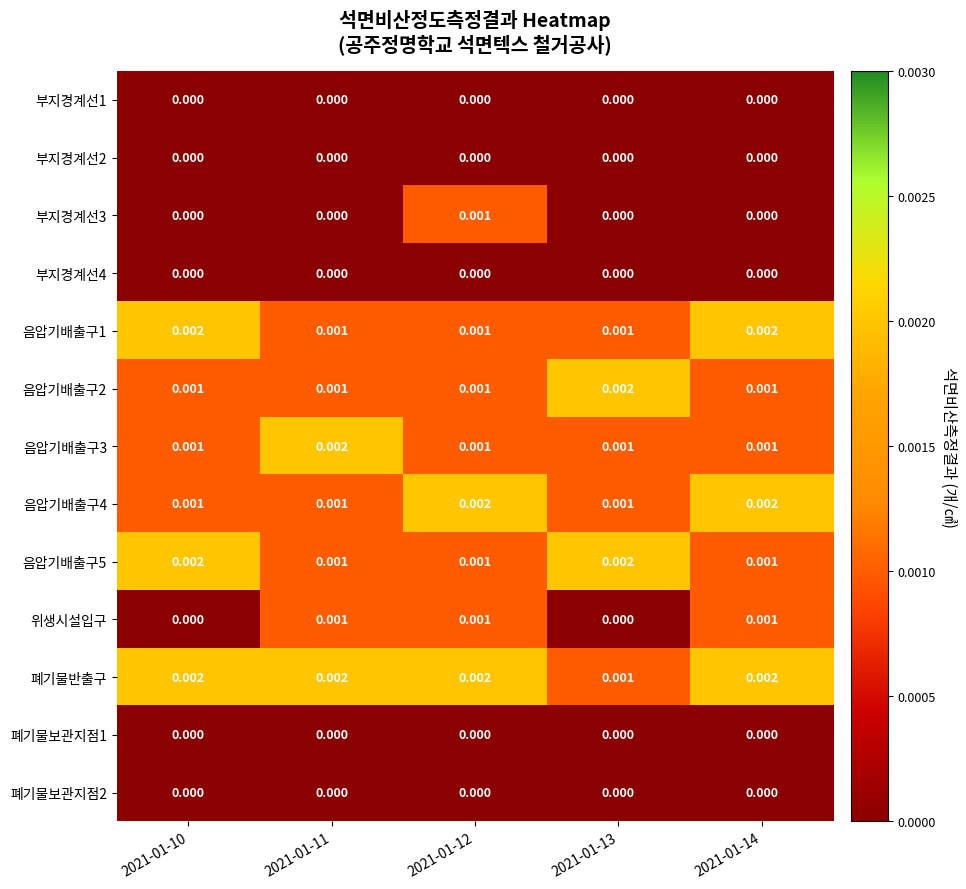

Which series has the largest total across all categories?

폐기물반출구